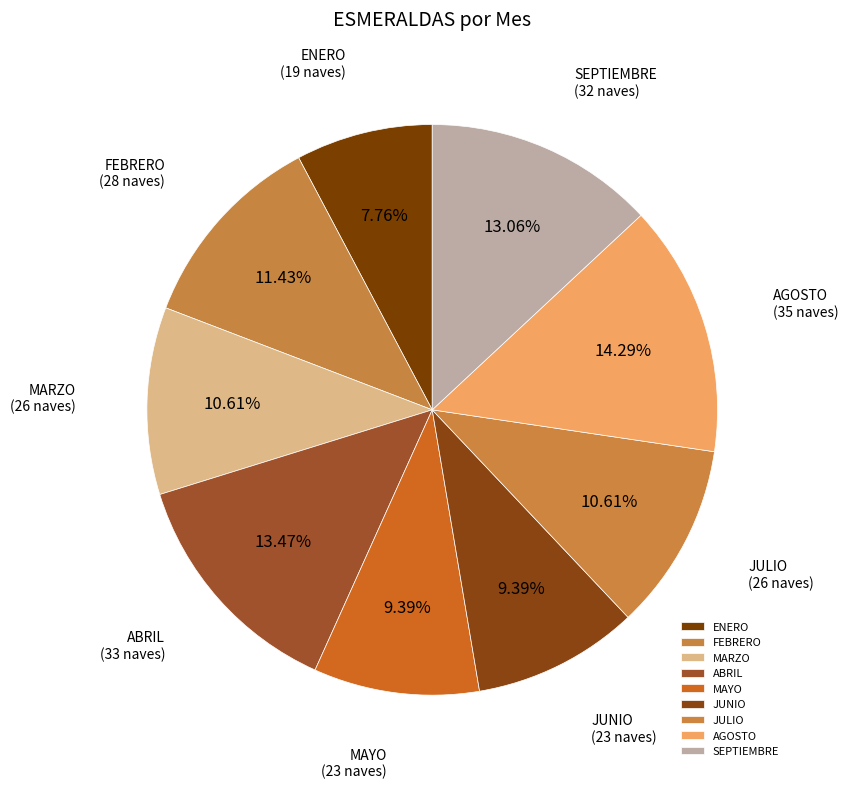

What is the smallest slice in the pie chart?

ENERO